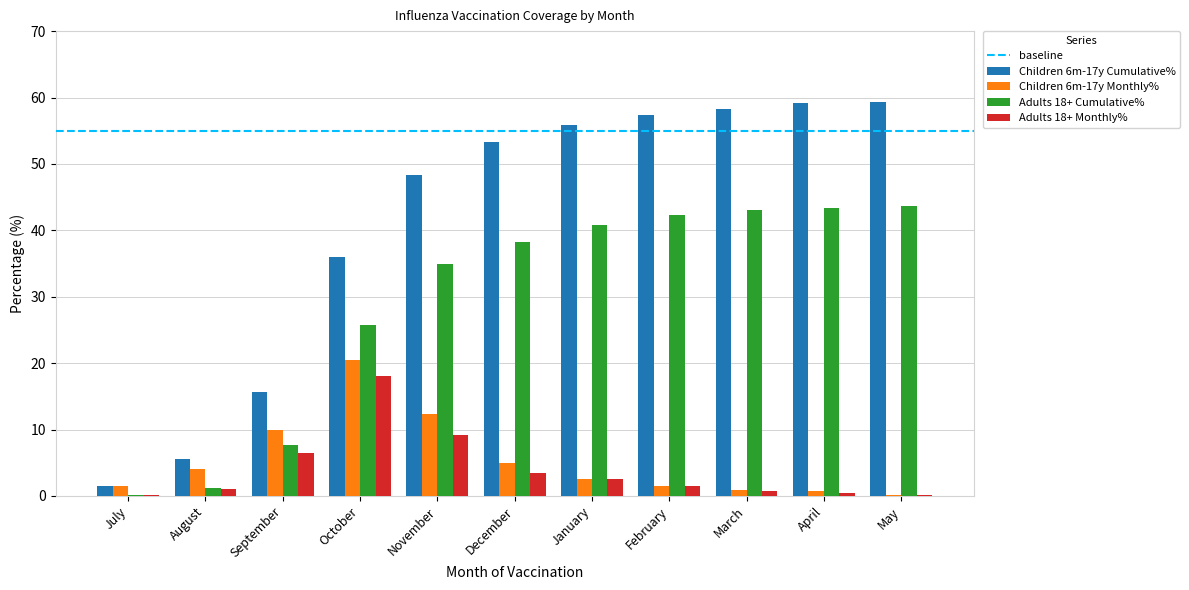

What is the maximum value for Children 6m-17y Cumulative%?

59.3